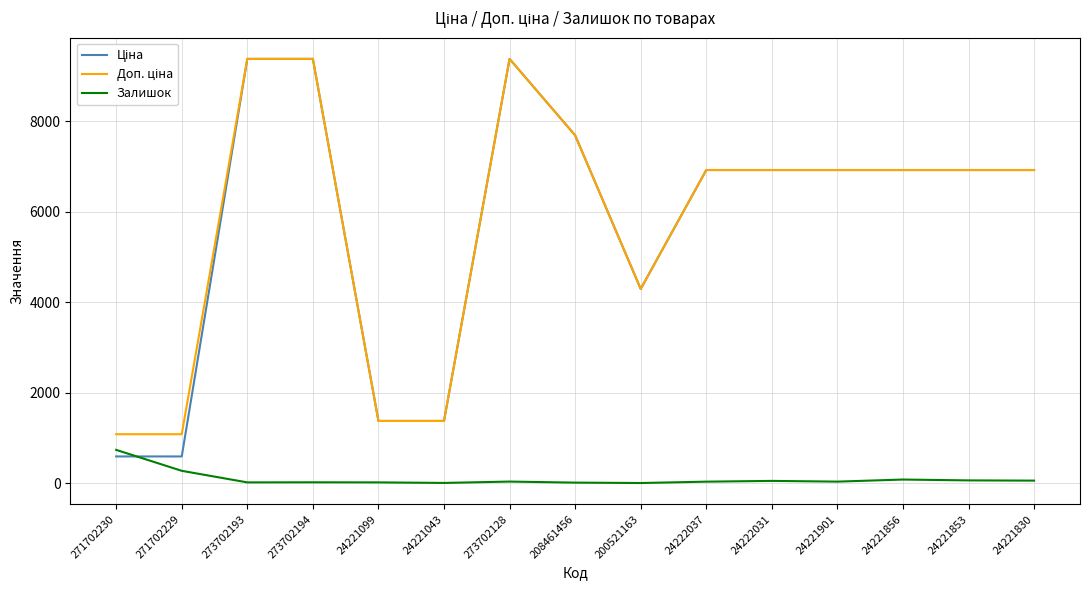

Which series changed the most between 271702229 and 273702128?

Ціна